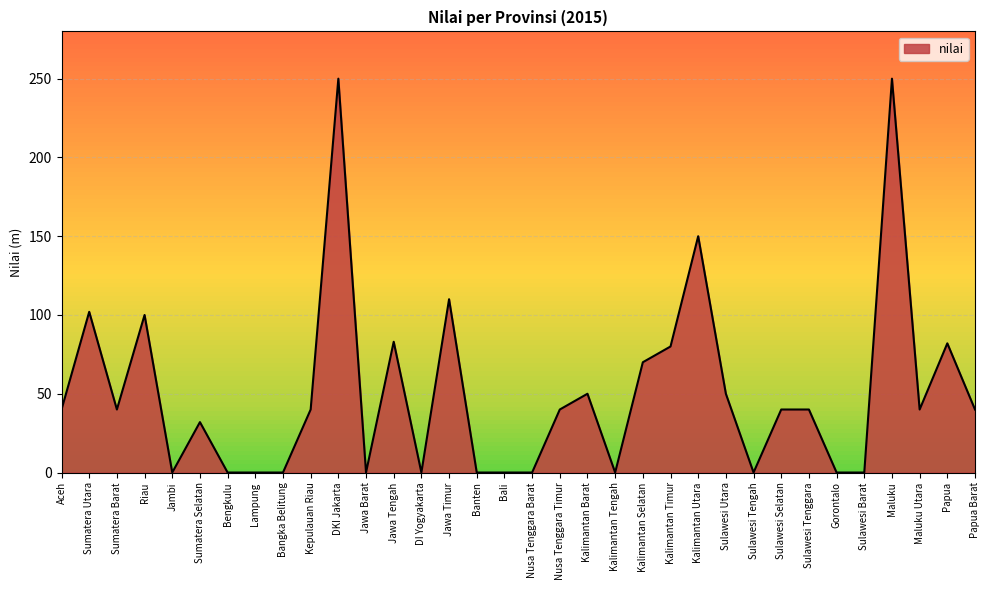

Does the chart have visible grid lines?

Yes